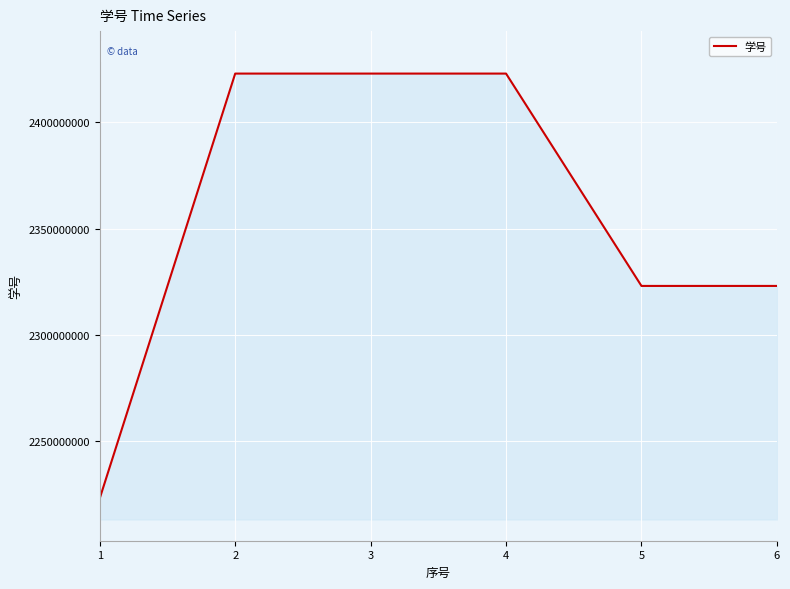

Approximately how many times larger is the value at 4 compared to 5?

1.0